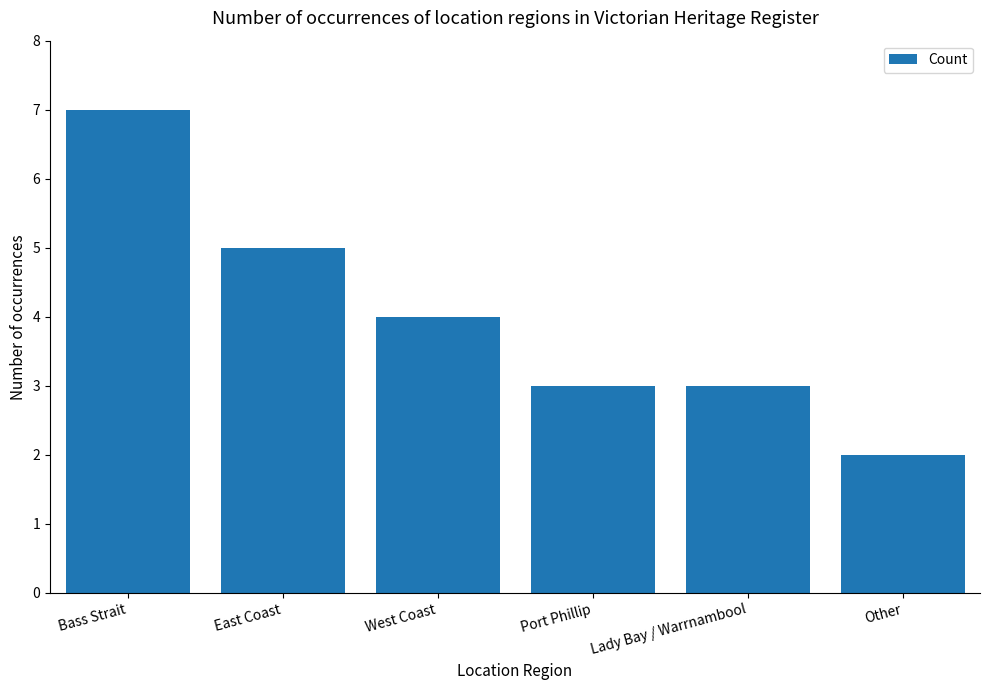

Reading right to left, transcribe all the data shown in this chart.

Other=2	Lady Bay / Warrnambool=3	Port Phillip=3	West Coast=4	East Coast=5	Bass Strait=7